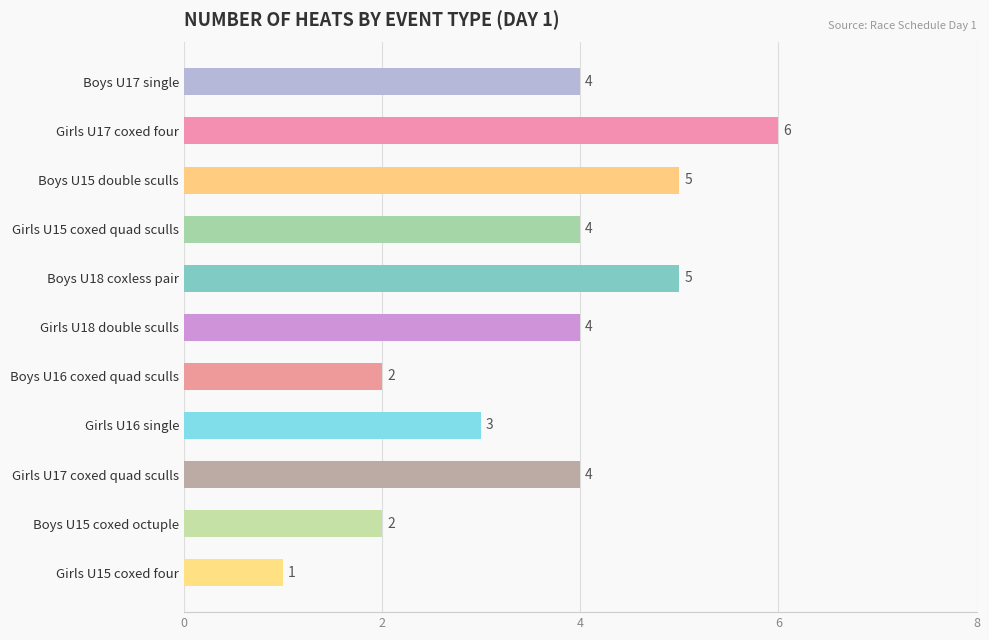

Reading top to bottom, list all the values displayed in this chart.

Boys U17 single=4	Girls U17 coxed four=6	Boys U15 double sculls=5	Girls U15 coxed quad sculls=4	Boys U18 coxless pair=5	Girls U18 double sculls=4	Boys U16 coxed quad sculls=2	Girls U16 single=3	Girls U17 coxed quad sculls=4	Boys U15 coxed octuple=2	Girls U15 coxed four=1